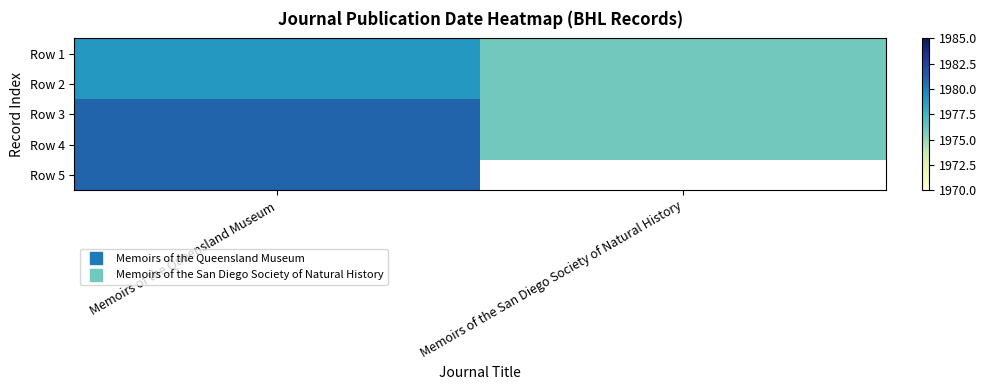

Which label corresponds to the smallest value in the chart?

Memoirs of the San Diego Society of Natural History